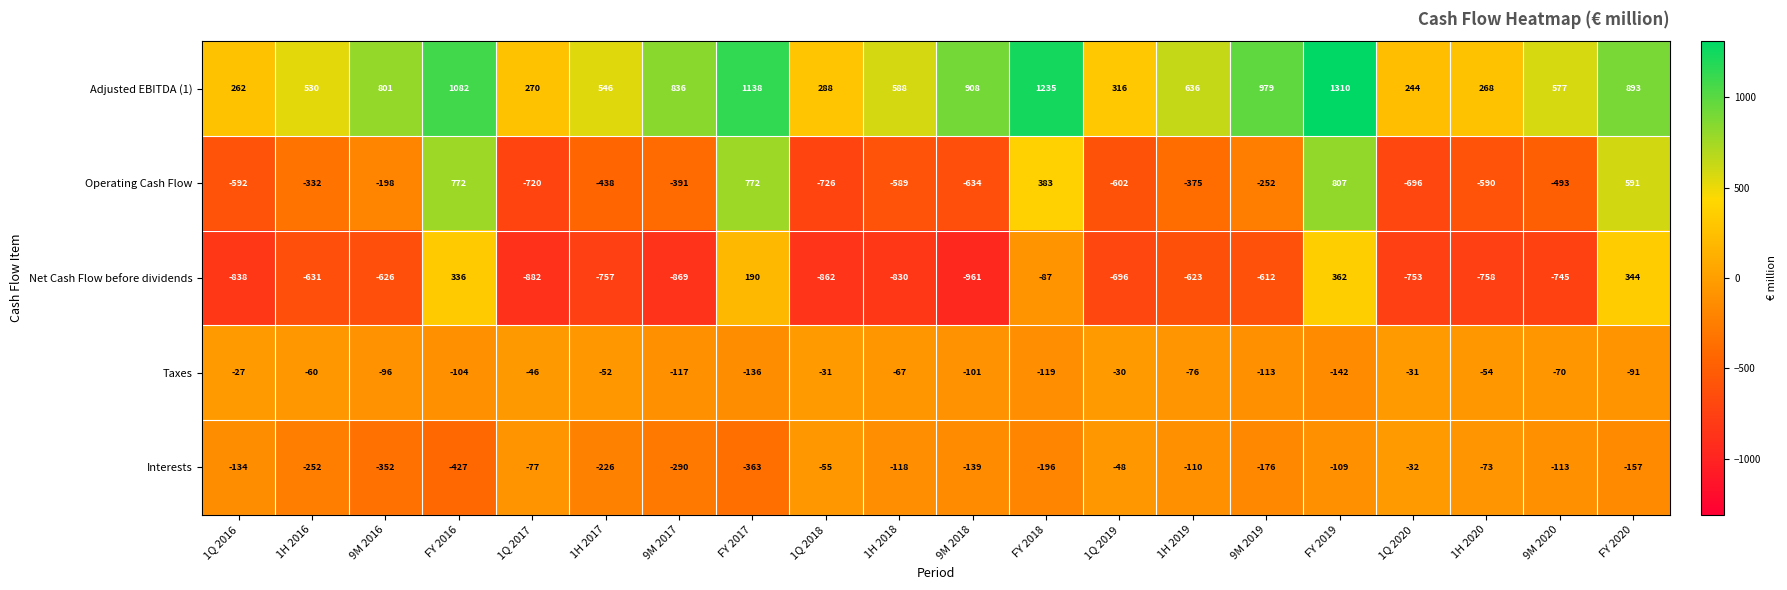

At which label does Operating Cash Flow first exceed -391?

1H 2016